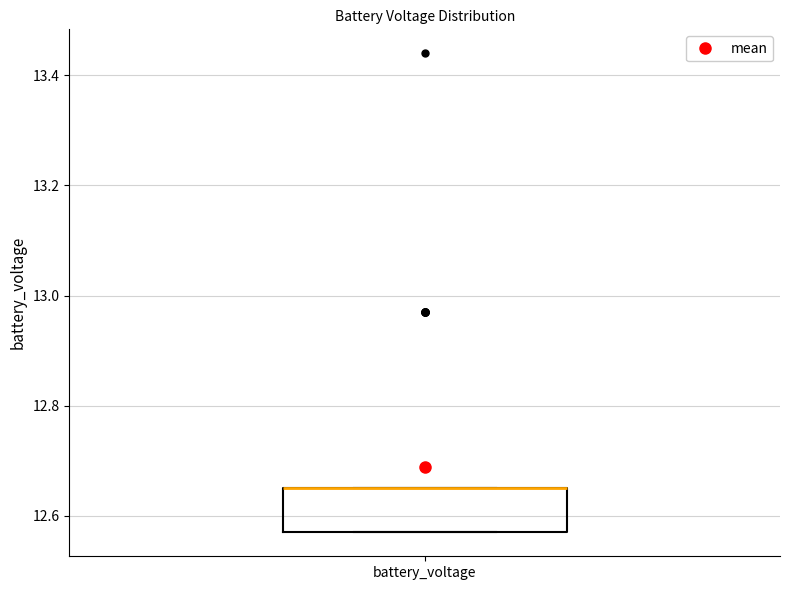

Where is the lower edge of the box for battery_voltage on the y-axis? The values are not printed on the chart, so give them approximately, as read against the axis.

12.58